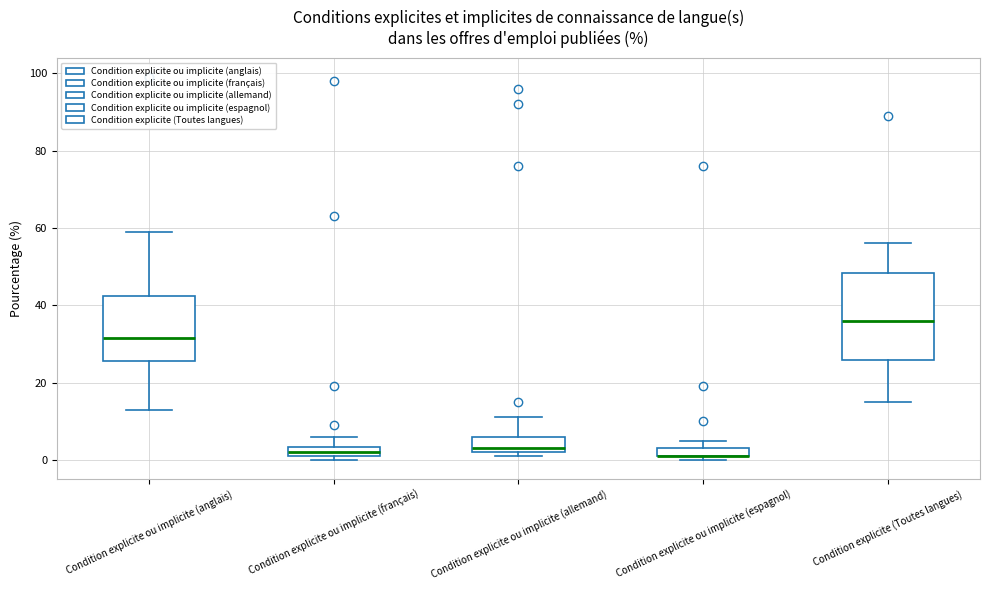

Which box is the tallest, from its lower edge to its upper edge?

Condition explicite (Toutes langues)